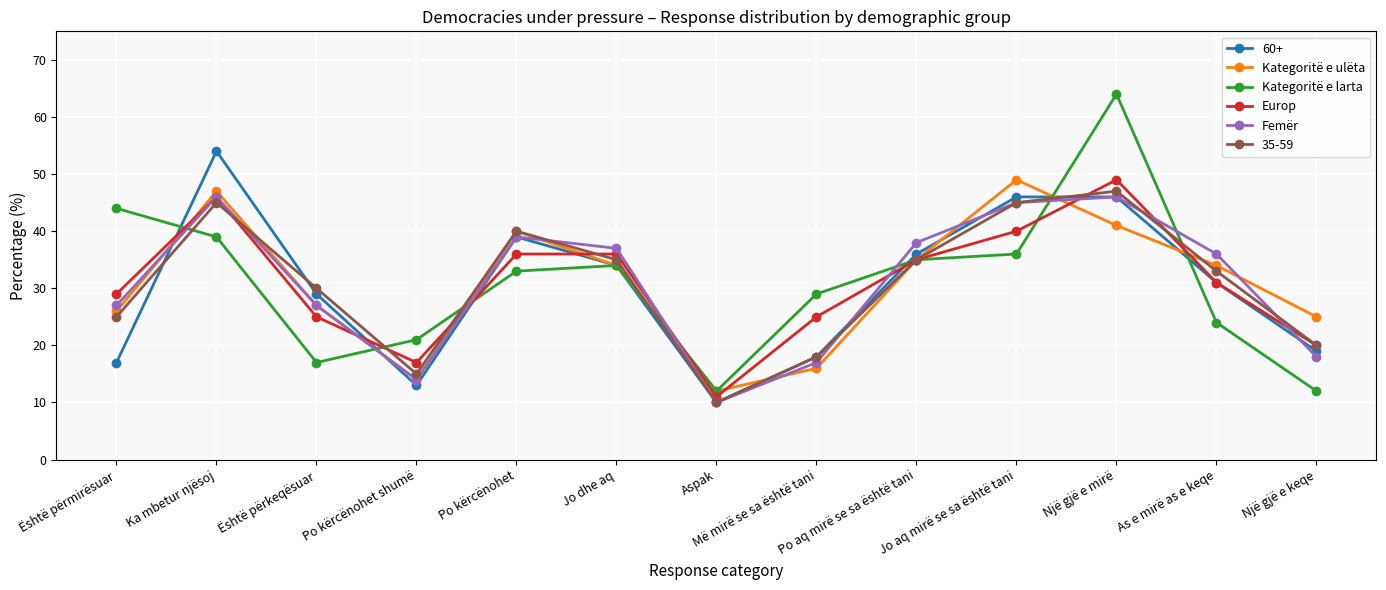

Is it true that Kategoritë e larta equals 51 at Më mirë se sa është tani?

False